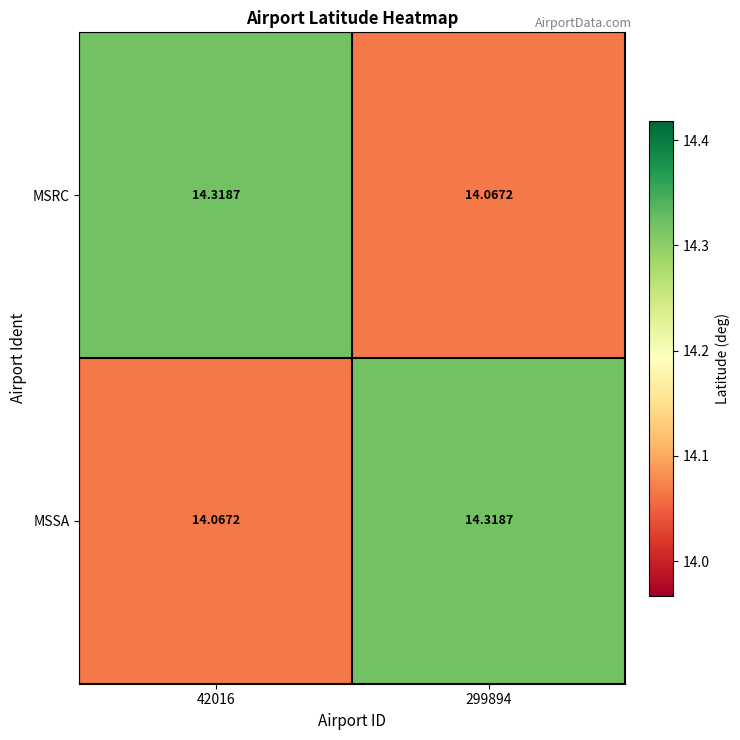

Is the value of MSSA at 42016 greater than the value of MSRC at 42016?

No